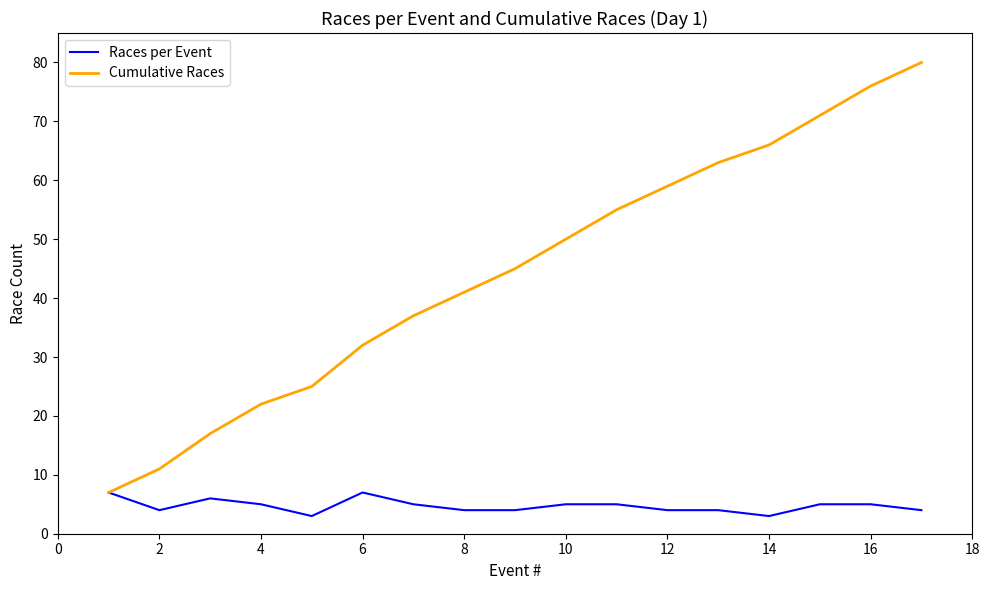

Which series has the widest spread of values?

Cumulative Races